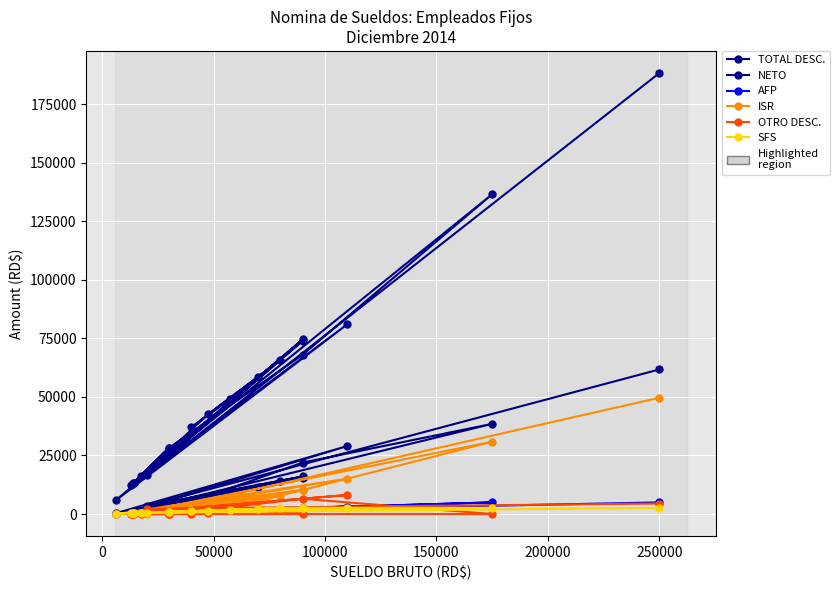

Reading left to right, extract all data points from this chart.

TOTAL DESC.: 61726.4	3472.9	16034.6	408.0	29015.0	1272.5	4939.4	14225.2	3035.4	8369.3	11717.4	15463.2	852.4	1798.0	21960.3	38497.7	793.3	1798.0	1059.2
NETO: 188273.5	16527.1	73965.4	6073.0	80984.9	13027.5	42560.6	65774.8	36964.6	49130.7	58282.6	74536.8	13147.6	28202.0	68039.7	136502.3	12206.7	28202.0	16440.8
AFP: 4962.2	574.0	2583.0	186.0	3157.0	410.4	1363.2	2296.0	1148.0	1650.2	2009.0	2583.0	401.8	861.0	2583.0	4962.2	373.1	861.0	502.2
ISR: 49632.4	0.0	10227.2	0.0	15083.7	0.0	1704.9	7847.9	646.4	3321.8	5674.0	10227.2	0.0	0.0	10227.2	30882.4	0.0	0.0	0.0
OTRO DESC.: 4478.8	2265.9	571.4	0.0	8121.3	402.3	402.3	1624.3	0.0	1624.3	1881.4	0.0	0.0	0.0	6497.0	0.0	0.0	0.0	0.0
SFS: 2628.1	608.0	2628.1	197.0	2628.1	434.7	1444.0	2432.0	1216.0	1748.0	2128.0	2628.1	425.6	912.0	2628.1	2628.1	395.2	912.0	532.0